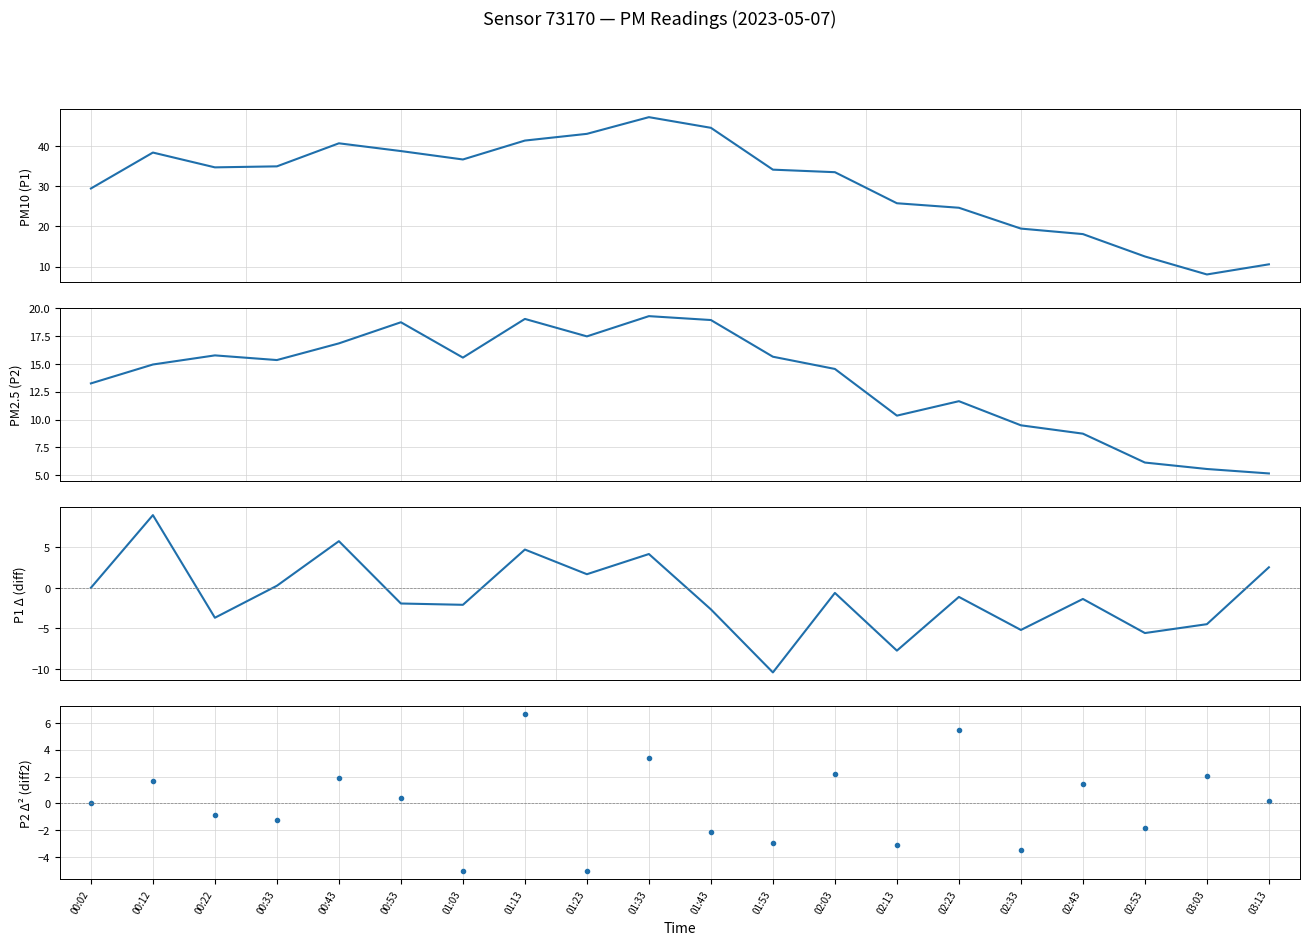

True or false: P2 has a value of 31.9 at 01:43.

False